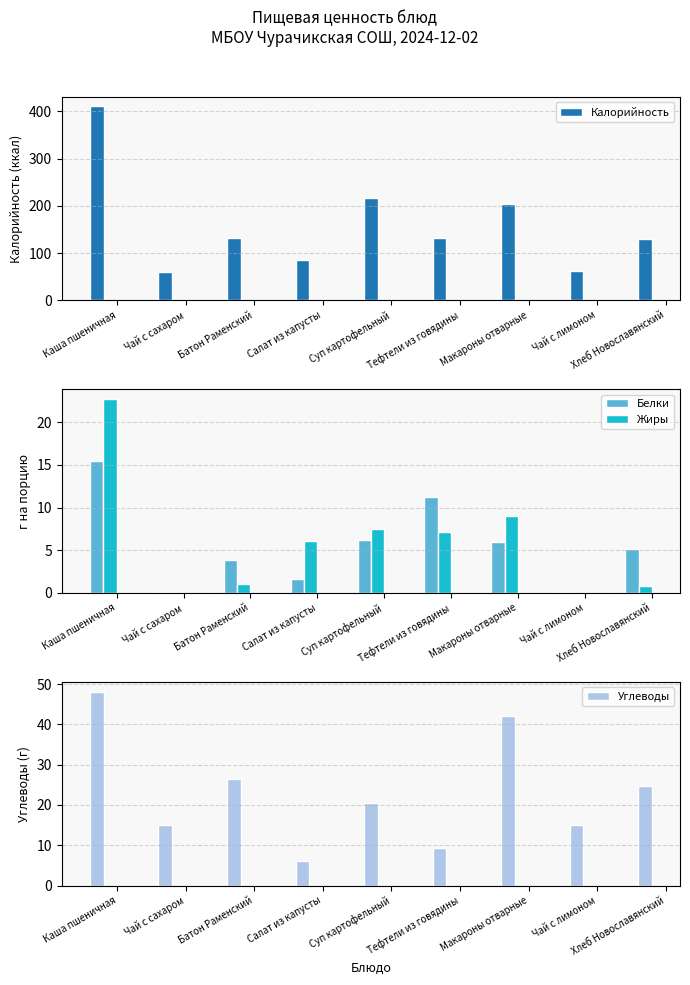

What is the sum of all Жиры values?

54.3